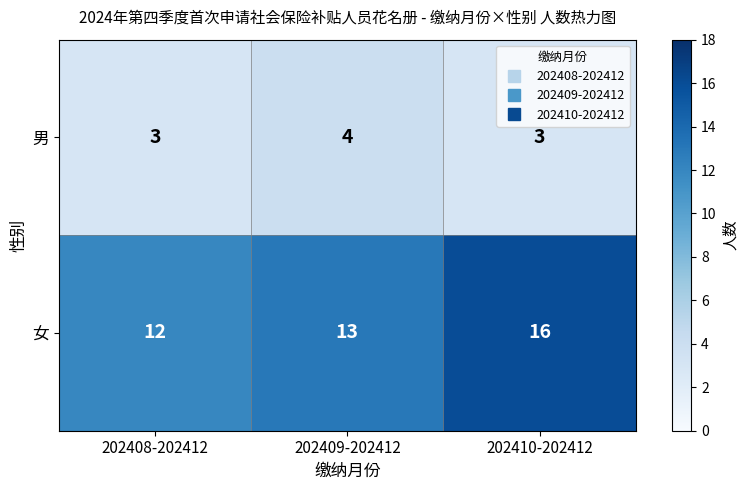

What is the sum of the 男 values at 202408-202412 and 202409-202412?

7